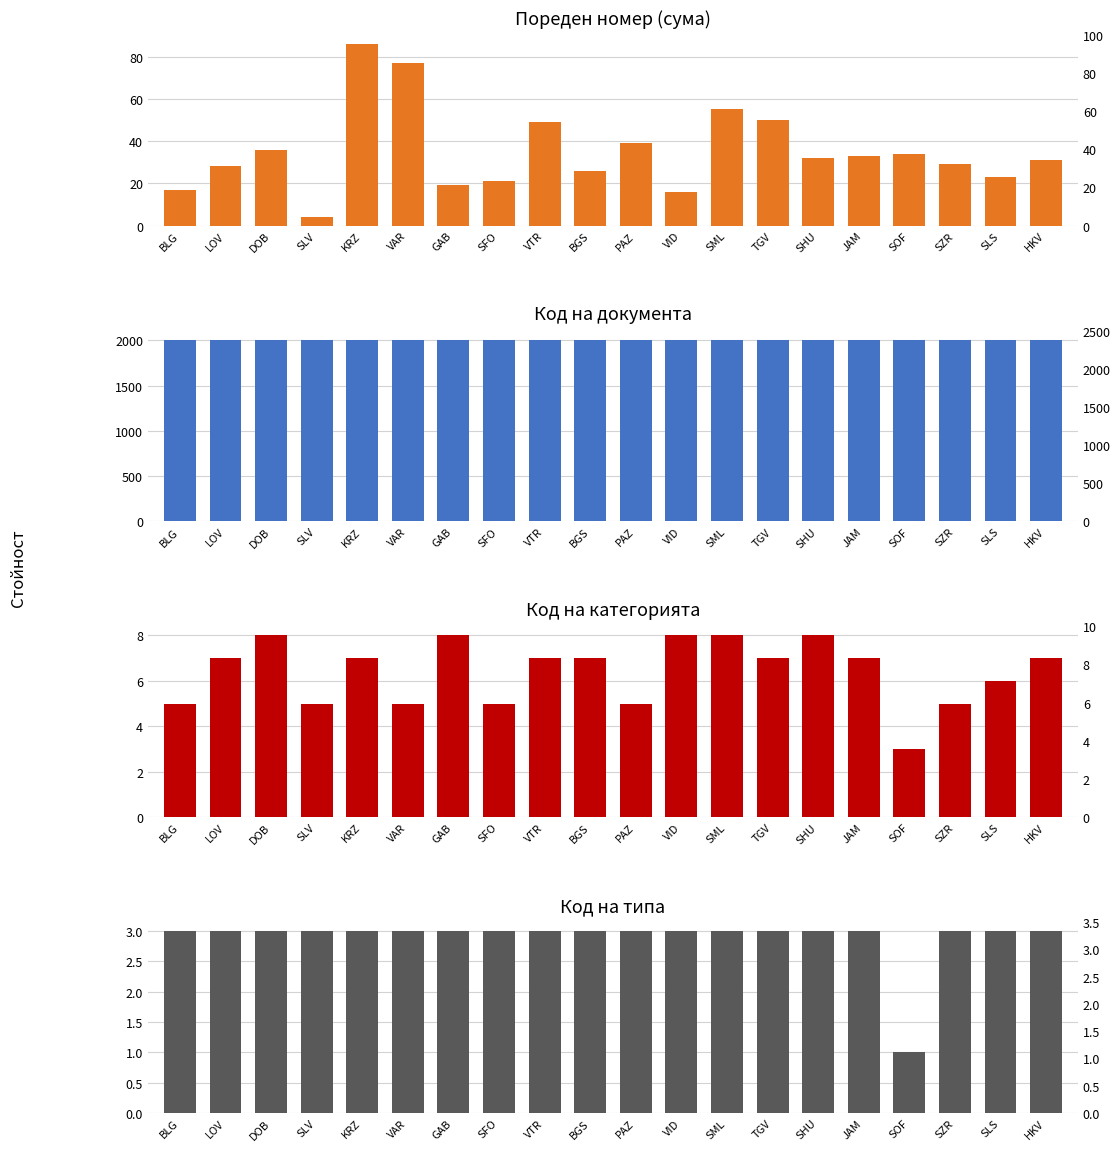

The value of Код на категорията at SFO is 5. True or false?

True